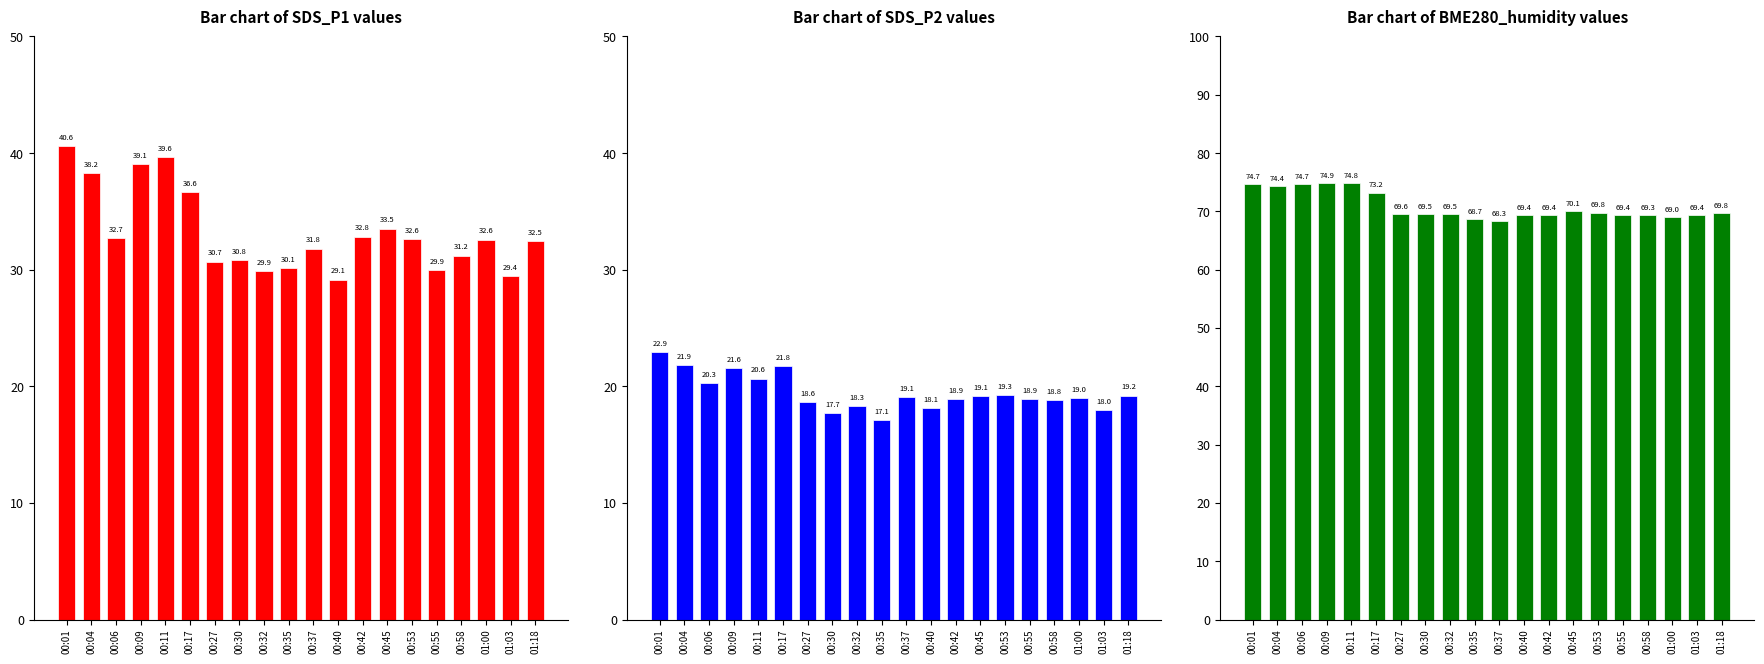

The value of SDS_P2 at 00:45 is 19.1. True or false?

True